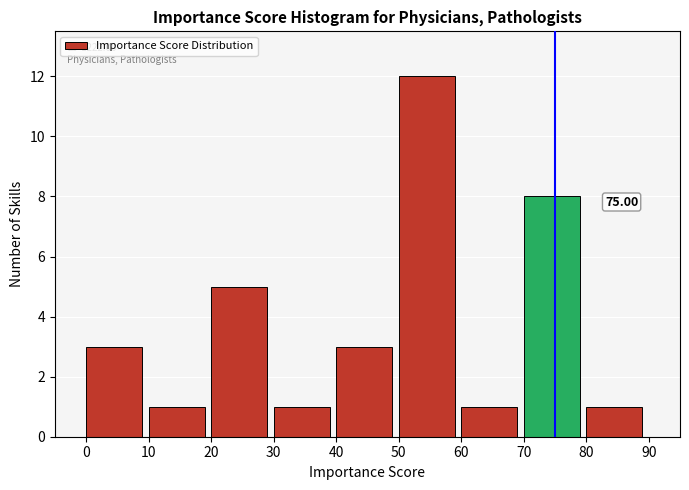

Over which range of the x-axis is the bar tallest?

50 to 60